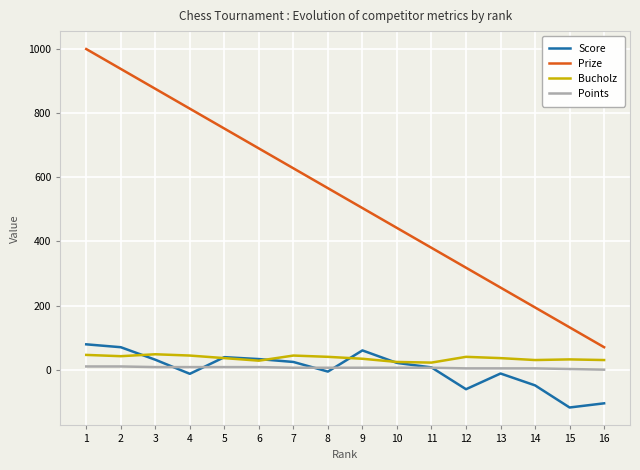

Between 4 and 12, which series saw the biggest shift?

Prize